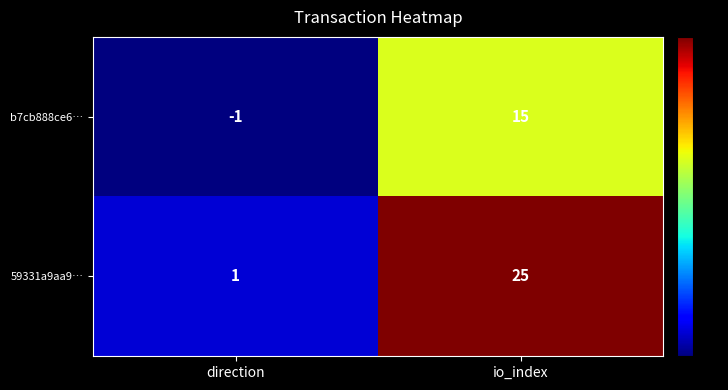

At how many categories does at least one series exceed 10?

1